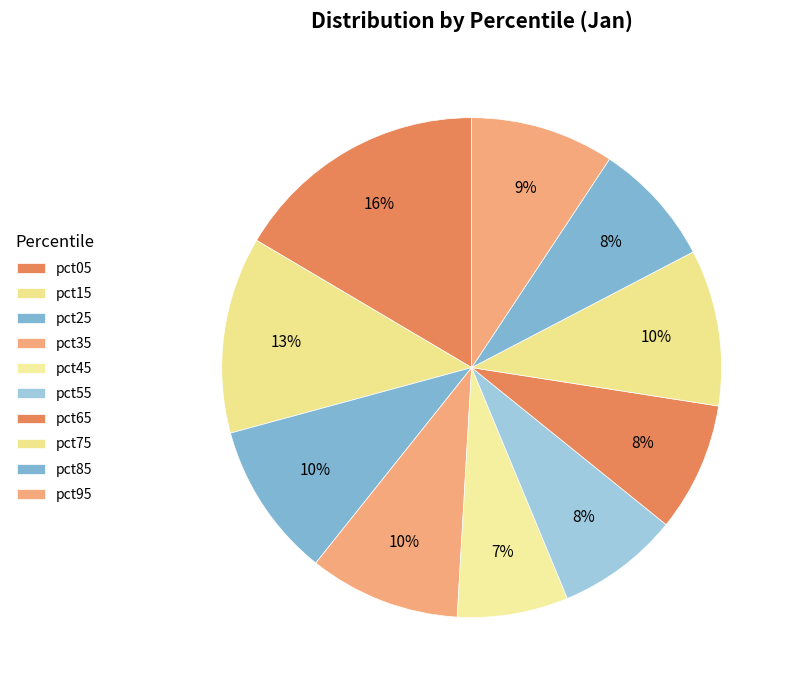

Which category has the smallest portion of the pie?

pct45